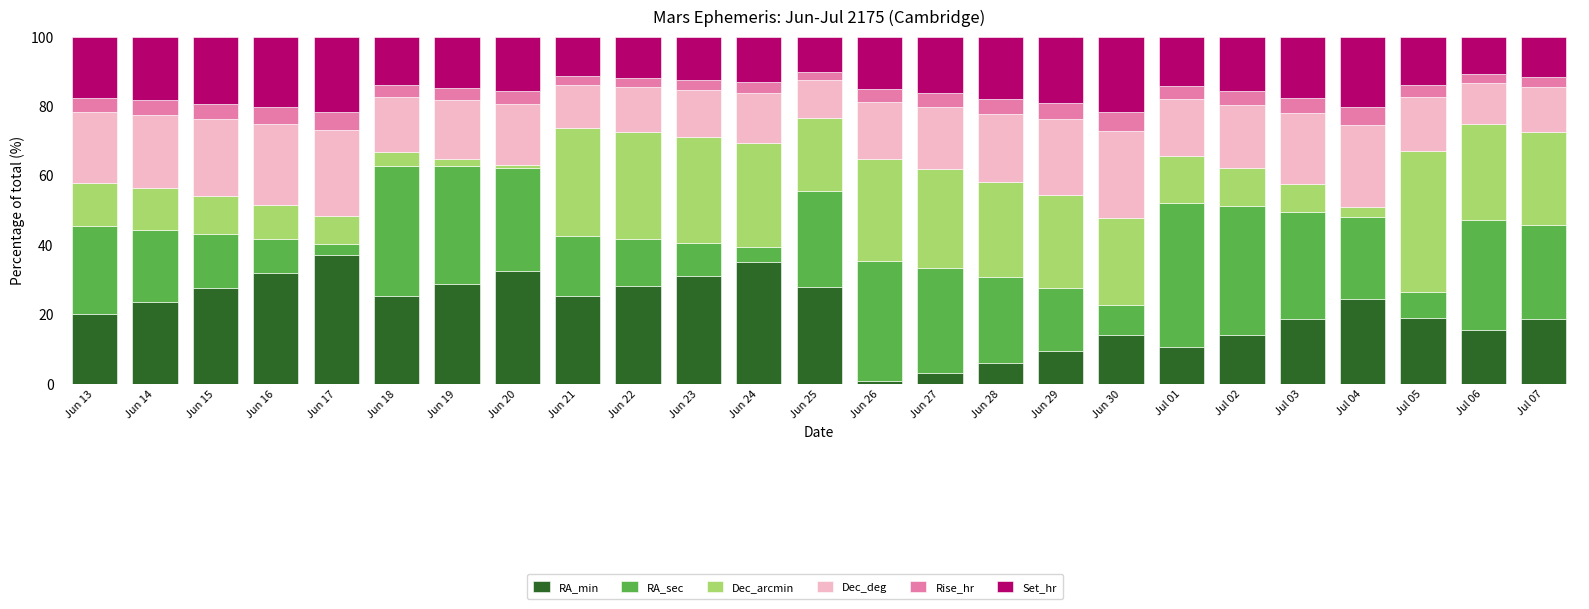

What is the difference between the maximum and minimum values in the RA_min series?

36.4